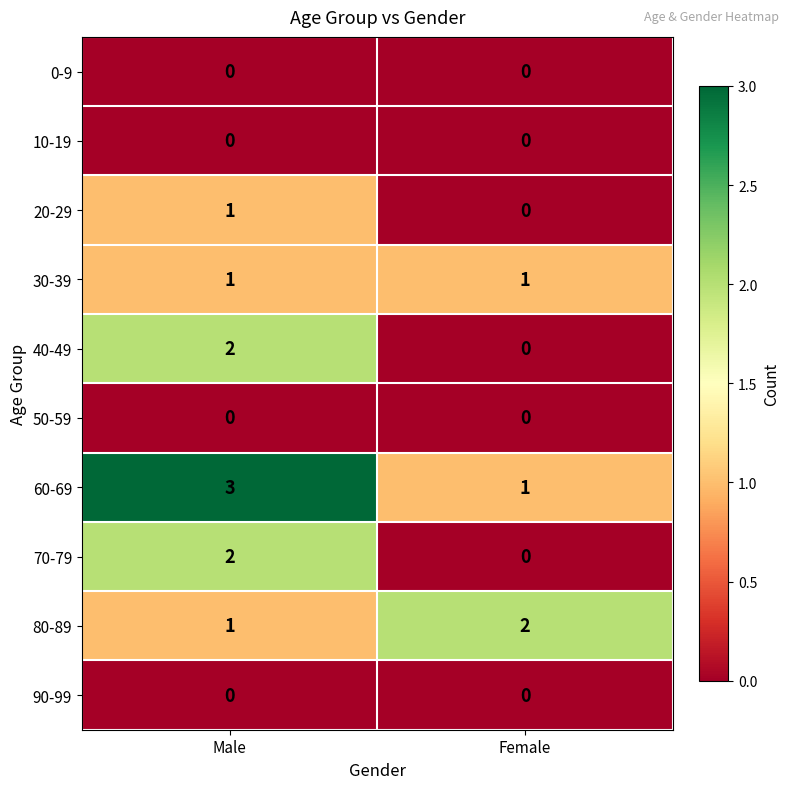

At which category does the chart reach its peak across all series?

Male